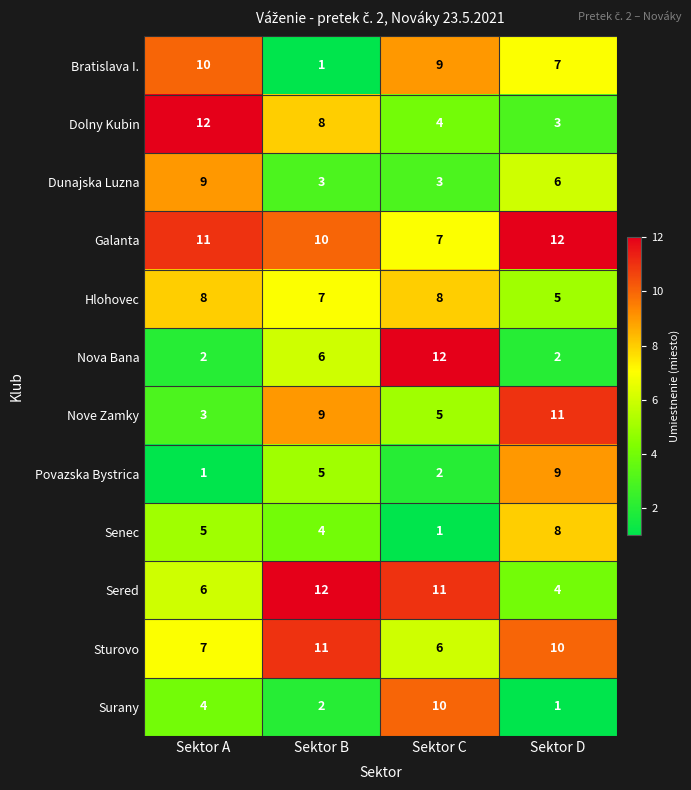

How many data points in Surany are less than 4?

2